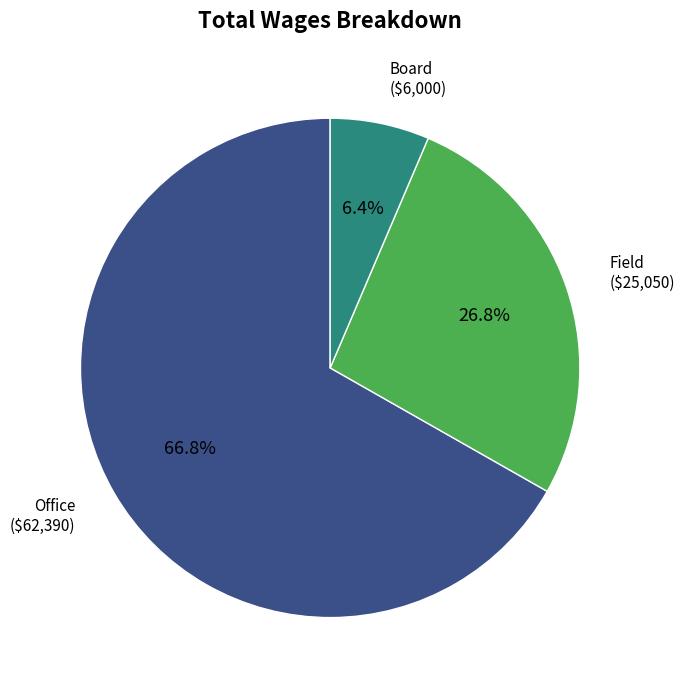

What percentage is the Office slice, to the nearest percent?

67%